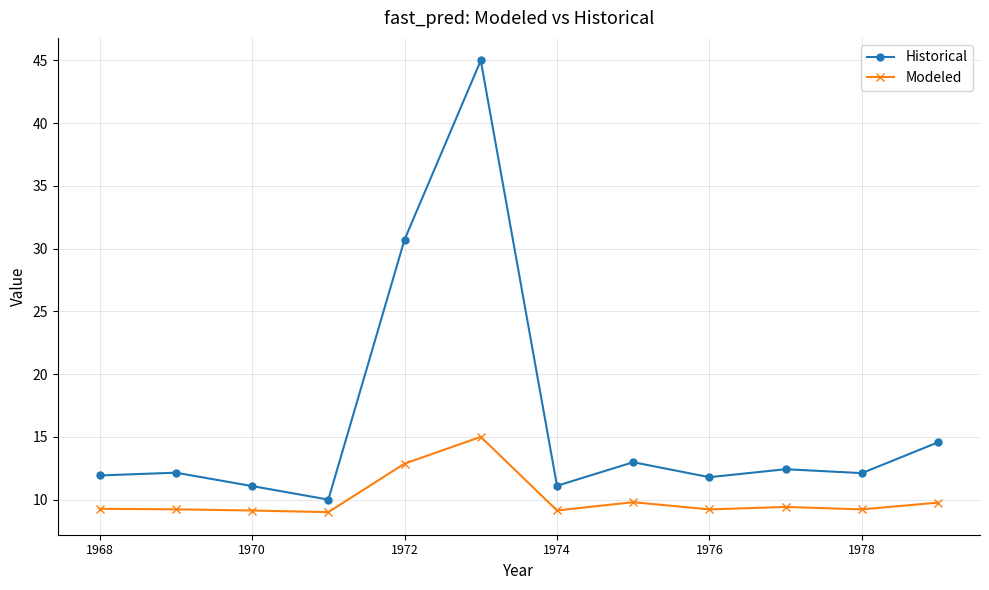

What is the minimum value shown in the chart?

9.0